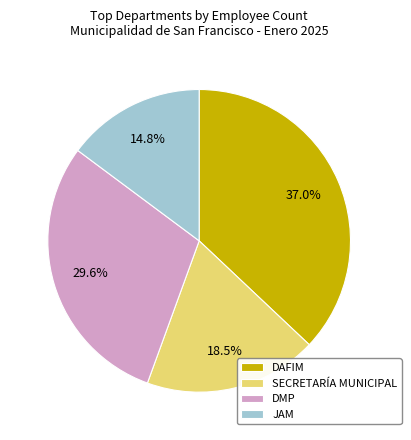

Is it true that DAFIM is 37% of the pie?

True